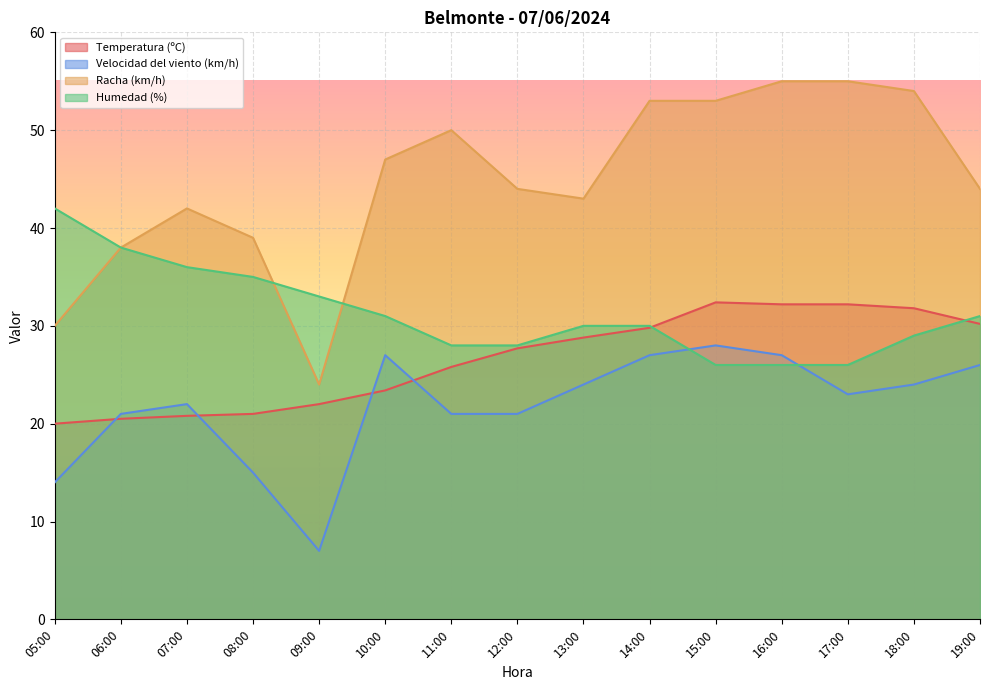

Which series changed the most between 16:00 and 19:00?

Racha (km/h)